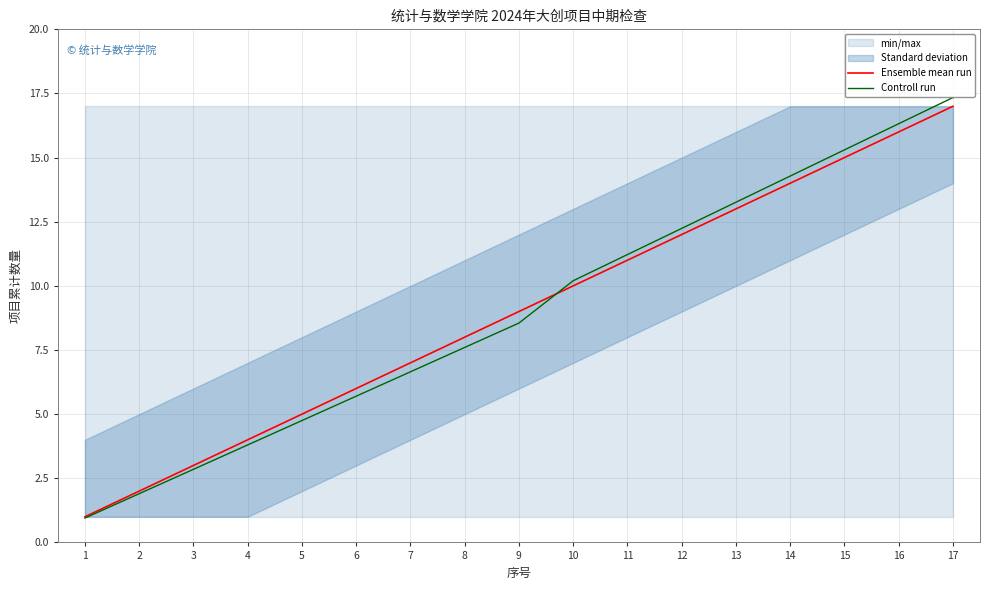

Which series has the largest total across all categories?

Ensemble mean run